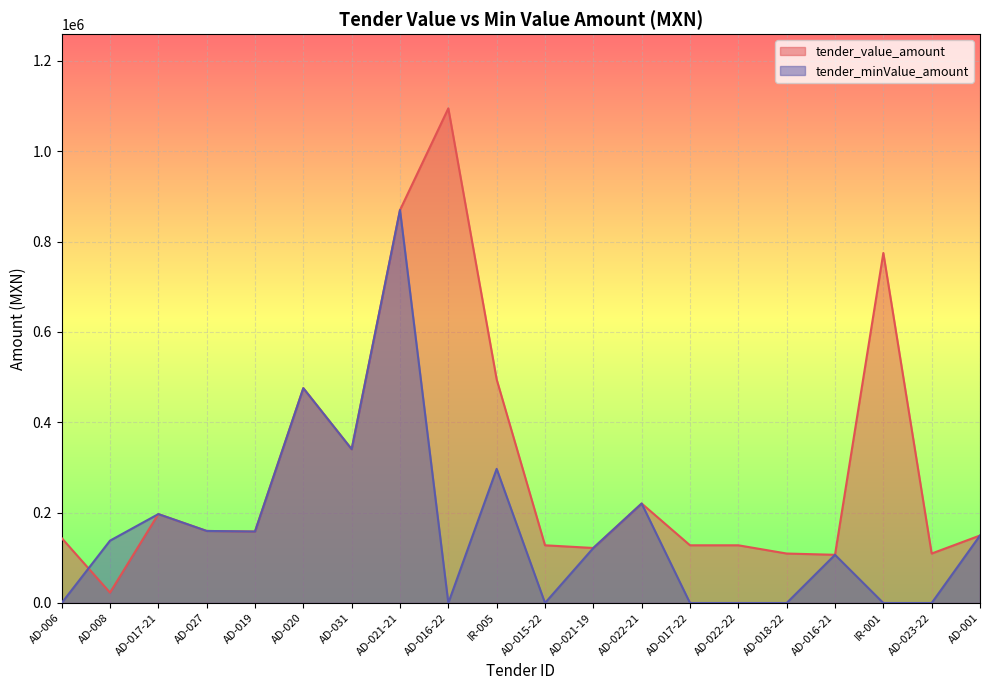

At which label is tender_minValue_amount closest to 435000?

AD-020